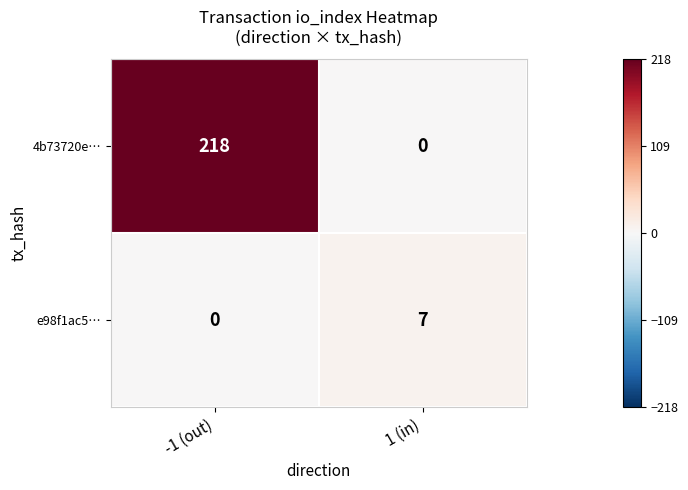

Rank the series at 1 (in) from highest to lowest value.

e98f1ac5…, 4b73720e…